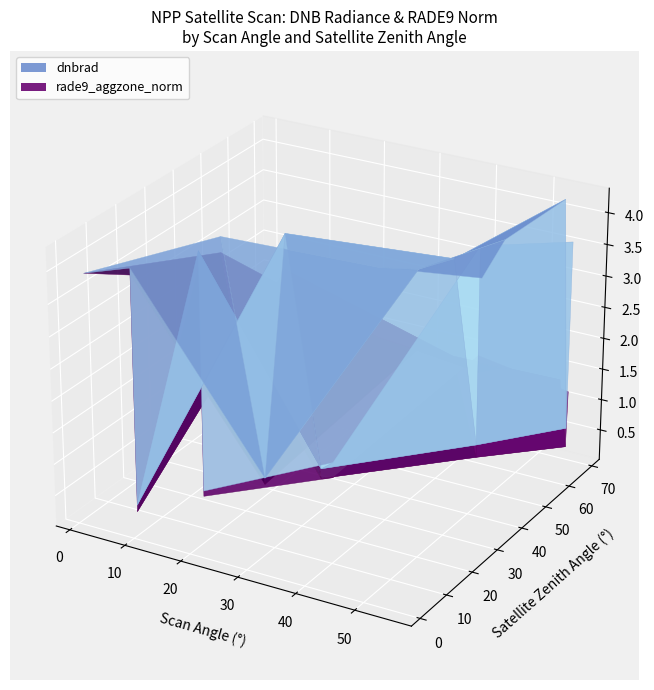

Reading right to left, extract all data points from this chart.

dnbrad: 0.5	0.2	0.6	0.3	0.6	0.6	0.4	3.9	3.5	3.8	3.9	4.3	3.6	3.8	4.1	3.2	4.3	3.6	3.6	4.3
satz: 31.8	7.5	53.7	16.2	33.4	68.3	24.3	1.6	45.0	57.4	7.4	18.9	39.7	53.8	16.1	54.1	67.0	50.0	68.5	27.2
scan_angle: 27.8	6.7	45.6	14.3	29.2	55.4	21.4	1.4	38.8	48.3	6.5	16.7	34.4	45.6	14.2	45.9	54.6	42.8	55.5	23.9
rade9_aggzone_norm: 0.3	0.1	0.4	0.2	0.3	0.3	0.3	3.9	2.2	1.8	3.8	4.0	2.5	2.0	3.9	1.7	1.4	2.1	1.2	3.7